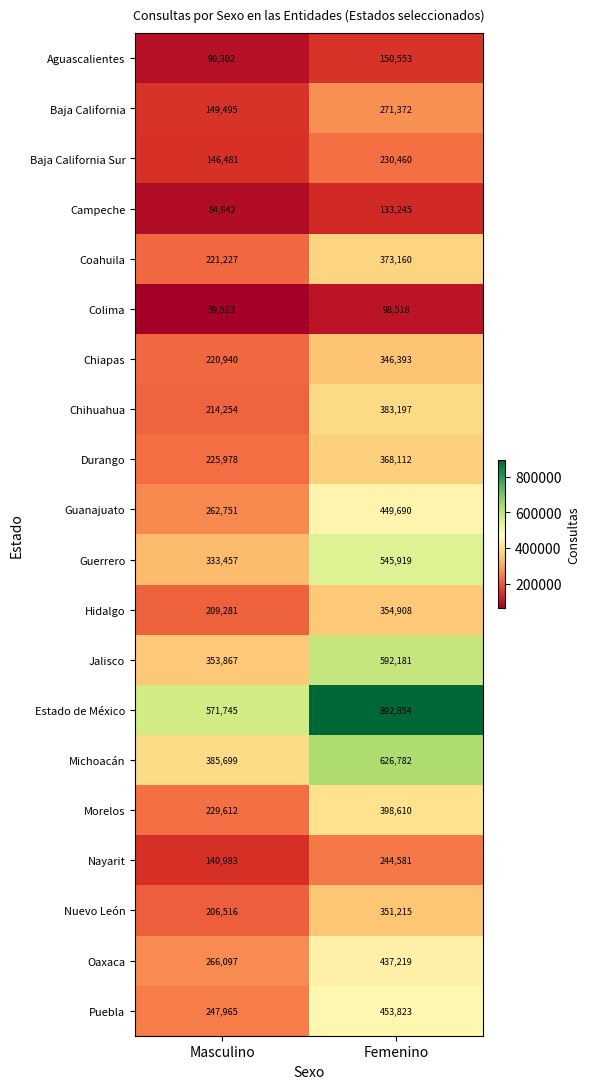

At which category is the sum across all series the highest?

Femenino